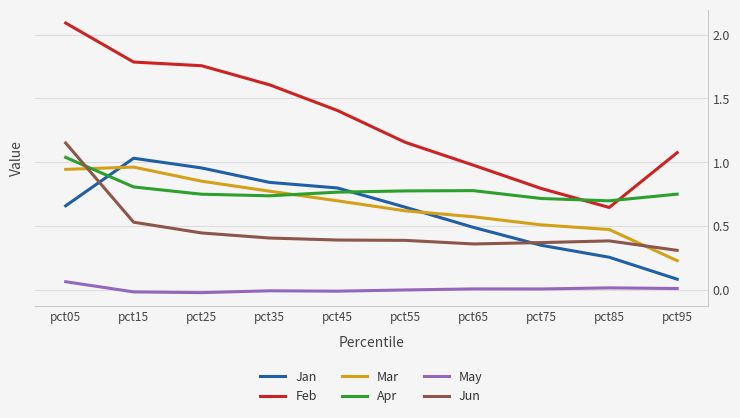

The Jan series shows 0.3 at pct55. True or false?

False